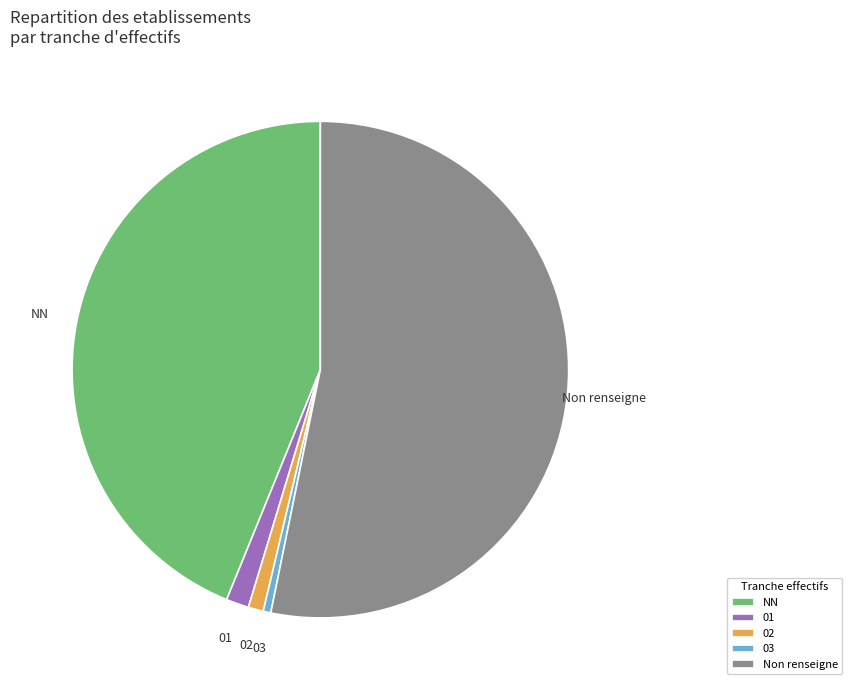

What is the ratio of the value at NN to the value at Non renseigne?

0.8